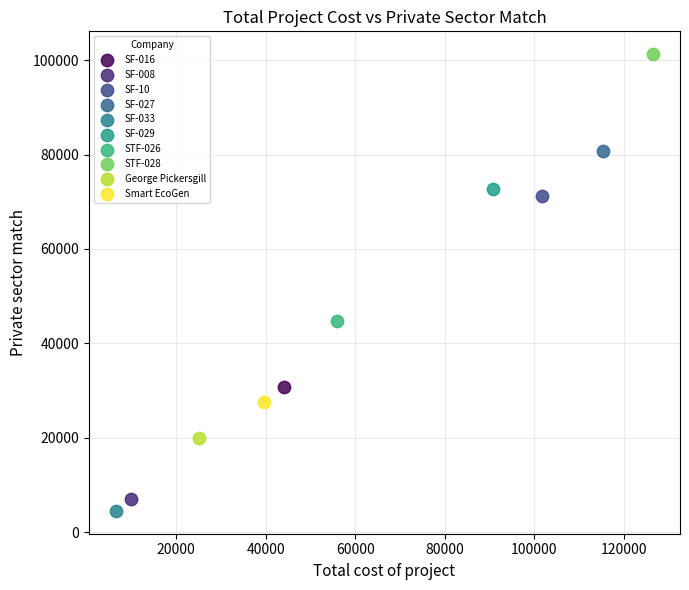

What are all the series names shown in the legend?

SF-016, SF-008, SF-10, SF-027, SF-033, SF-029, STF-026, STF-028, George Pickersgill, Smart EcoGen